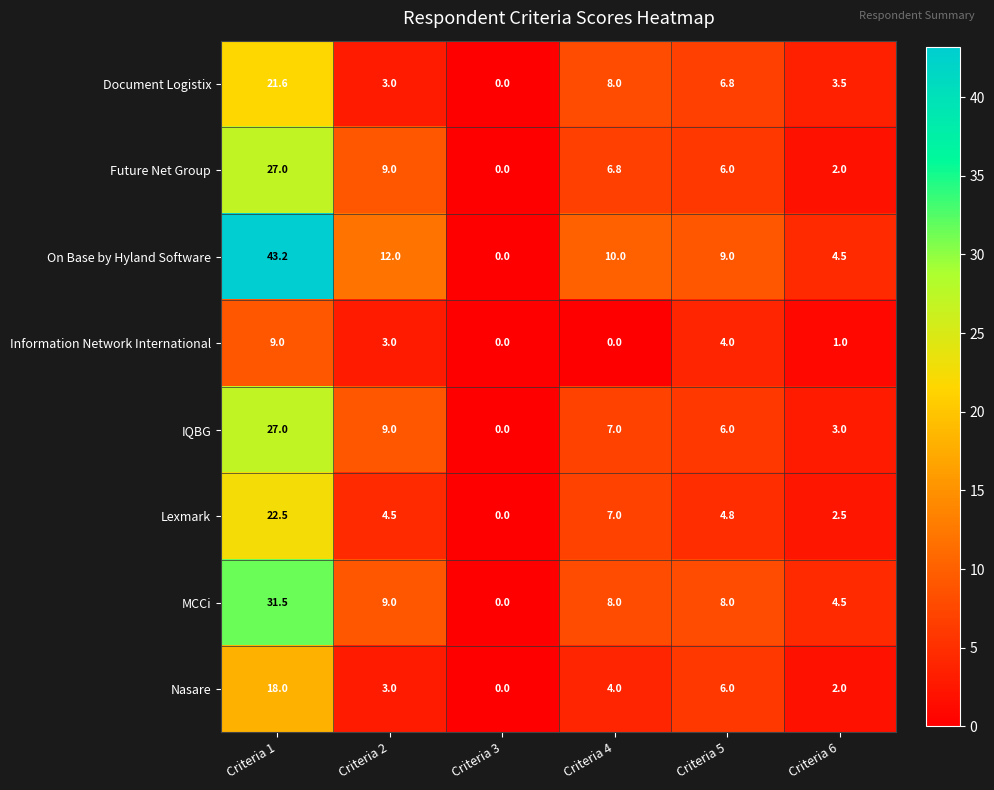

Which series has the widest spread of values?

On Base by Hyland Software